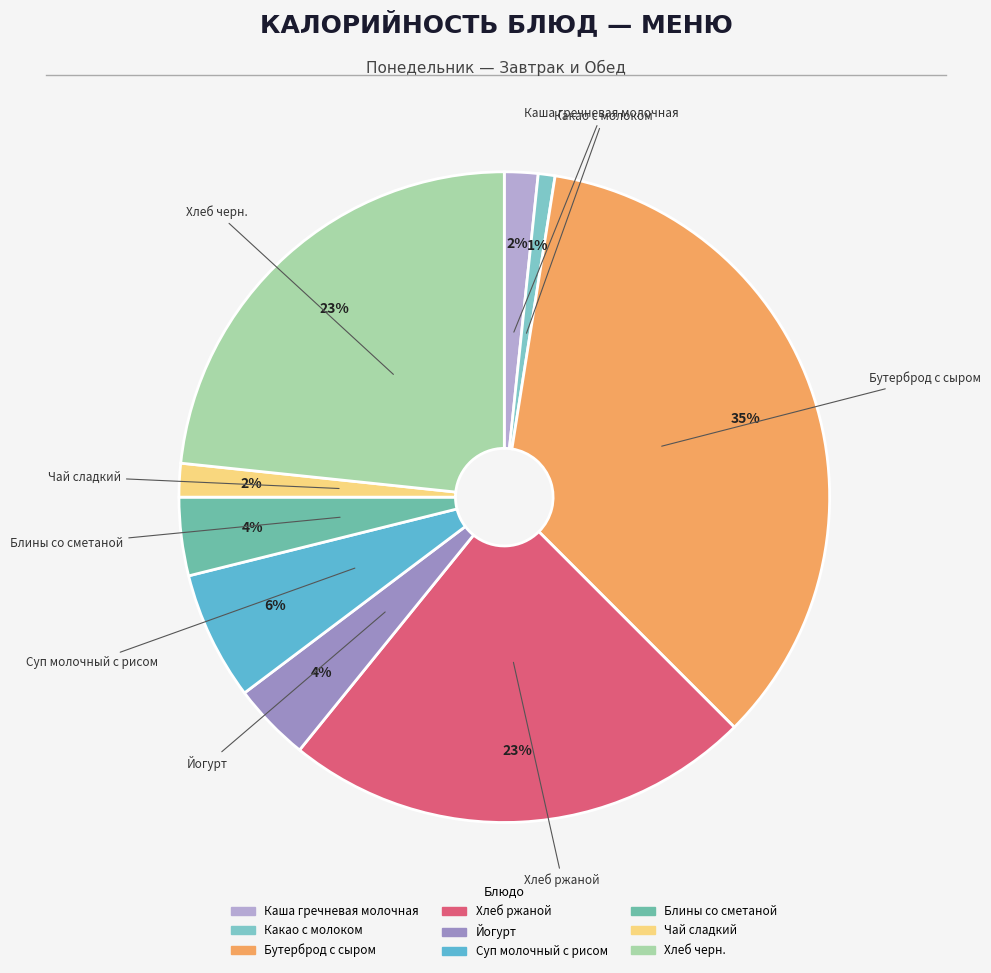

Do Чай сладкий and Каша гречневая молочная together represent more than half of the pie?

No